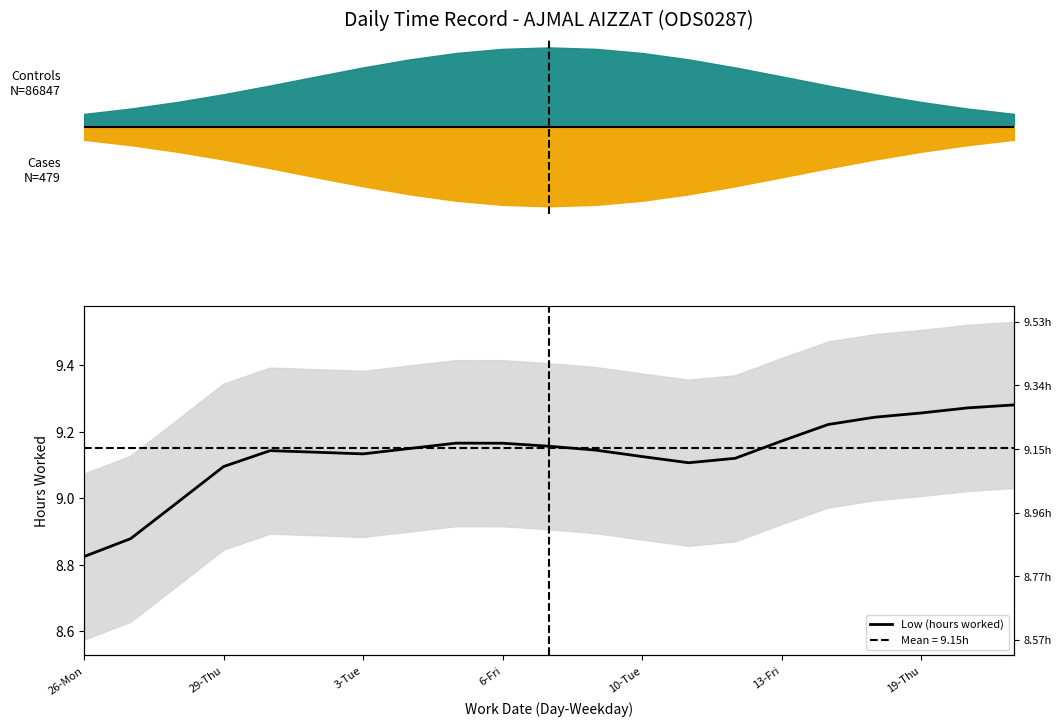

At which category does the chart reach its minimum across all series?

26-Mon